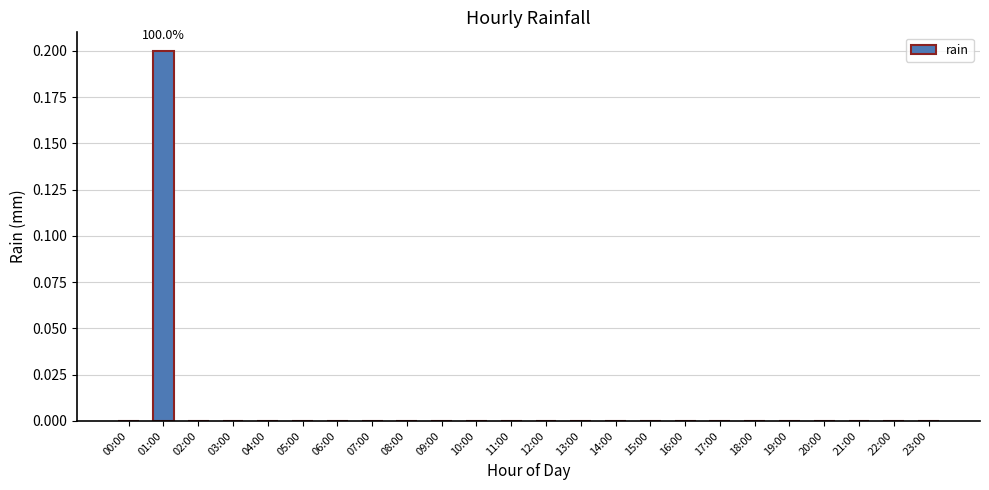

How many data points does each series have?

24